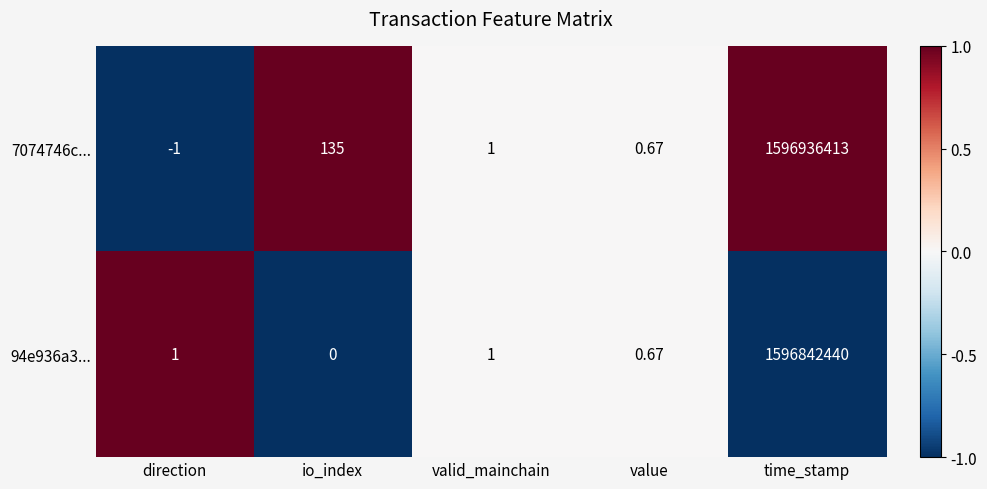

Is the value of 7074746c... at io_index greater than the value of 94e936a3... at io_index?

Yes